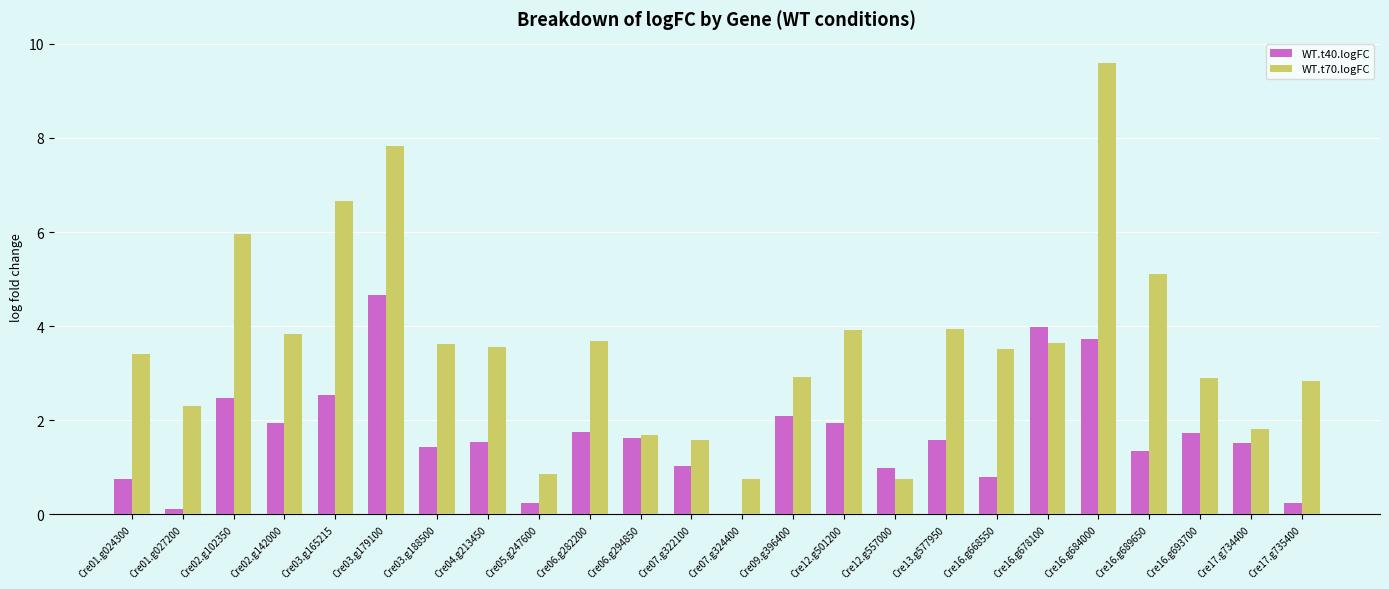

What is the spread (max minus min) of values at Cre06.g282200?

1.9